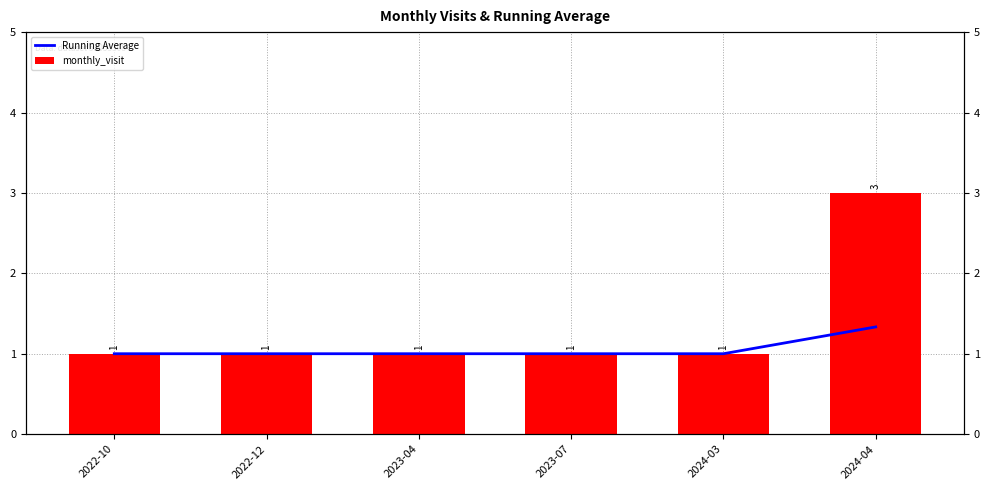

What is the minimum value shown in the chart?

1.0